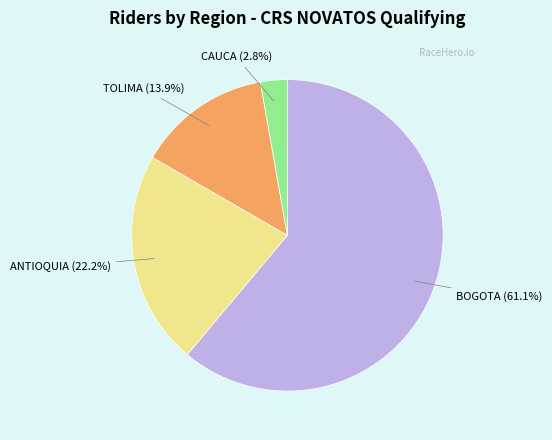

To the nearest percent, what is the difference between the ANTIOQUIA and TOLIMA slice percentages?

8%